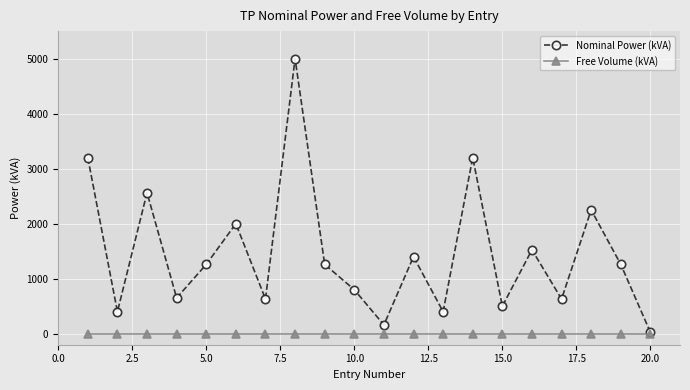

Rank the series by their average value, from lowest to highest.

Free Volume (kVA), Nominal Power (kVA)